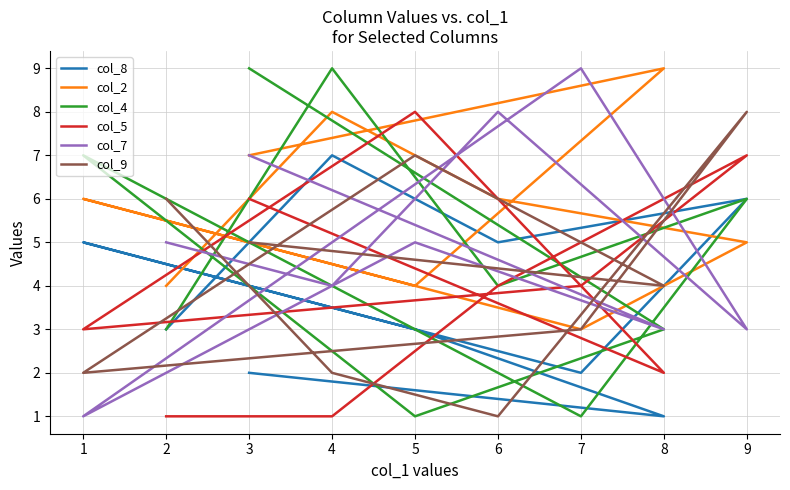

Which category has the lowest value across all series?

8